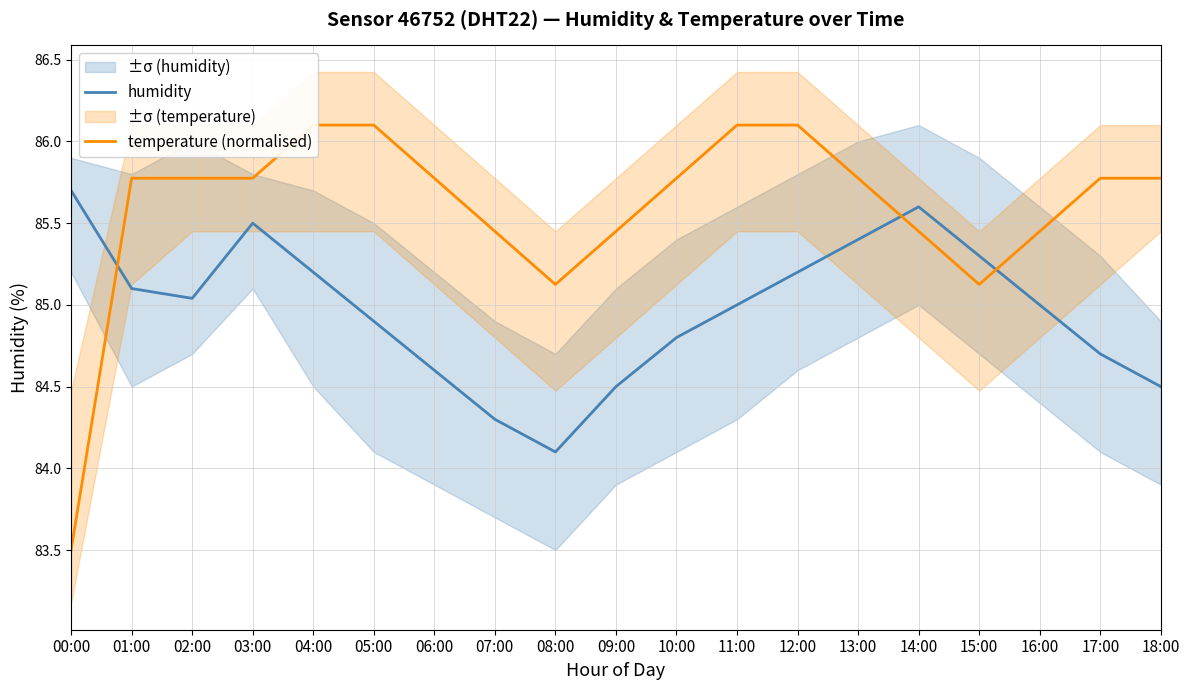

Reading left to right, extract all data points from this chart.

humidity: 85.7	85.1	85.0	85.5	85.2	84.9	84.6	84.3	84.1	84.5	84.8	85.0	85.2	85.4	85.6	85.3	85.0	84.7	84.5
temperature (normalised): 83.5	85.8	85.8	85.8	86.1	86.1	85.8	85.5	85.1	85.5	85.8	86.1	86.1	85.8	85.5	85.1	85.5	85.8	85.8